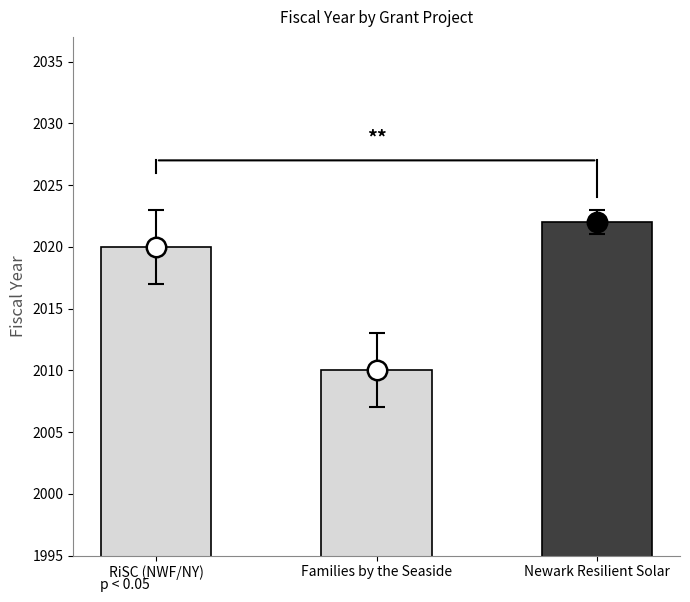

Which has a higher value, Newark Resilient Solar or RiSC (NWF/NY)?

Newark Resilient Solar